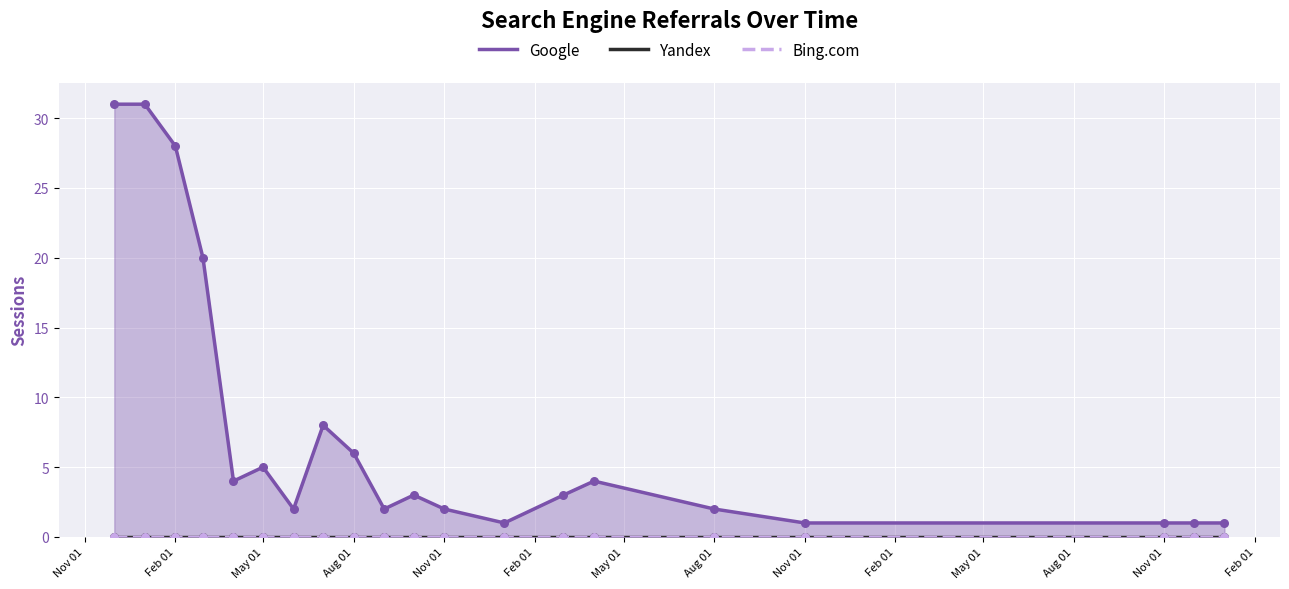

Which series has the widest spread of Y values?

Google